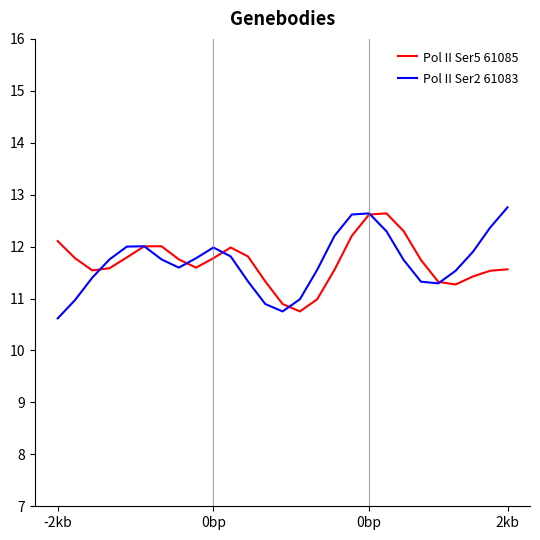

How many times do Pol II Ser5 61085 and Pol II Ser2 61083 cross each other?

7